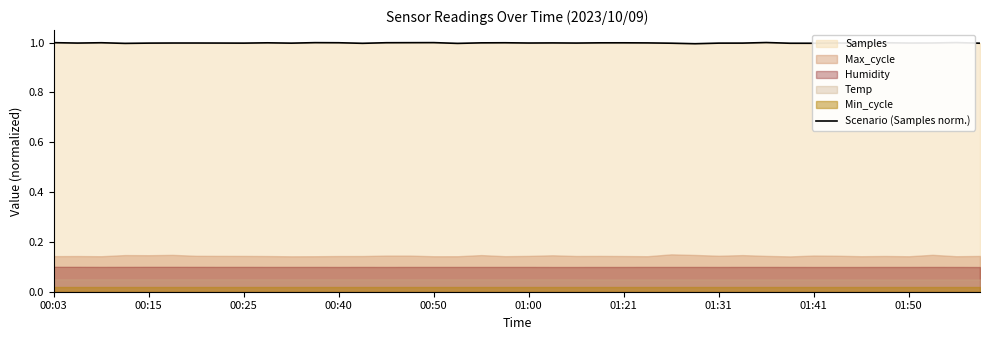

How many data points does each series have?

40